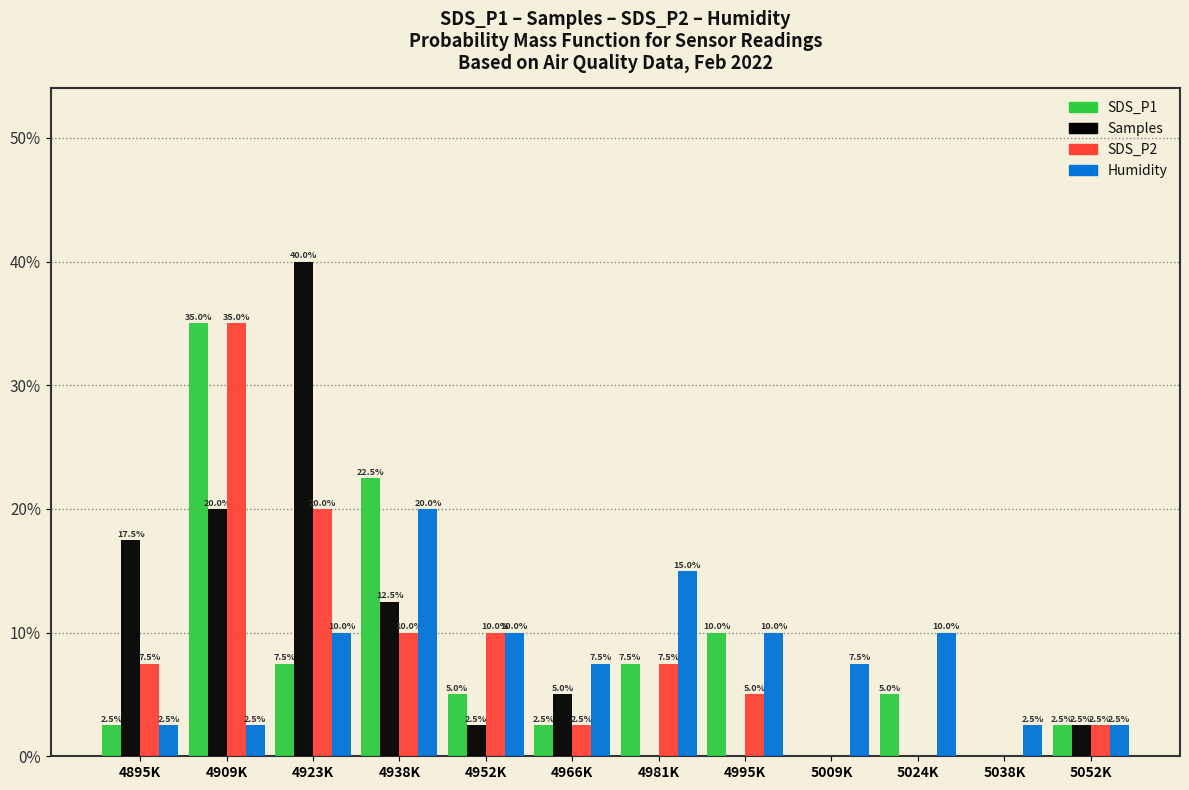

Reading left to right, list all the values displayed in this chart.

SDS_P1: 4895K=2.5	4909K=35.0	4923K=7.5	4938K=22.5	4952K=5.0	4966K=2.5	4981K=7.5	4995K=10.0	5009K=0.0	5024K=5.0	5038K=0.0	5052K=2.5
Samples: 4895K=17.5	4909K=20.0	4923K=40.0	4938K=12.5	4952K=2.5	4966K=5.0	4981K=0.0	4995K=0.0	5009K=0.0	5024K=0.0	5038K=0.0	5052K=2.5
SDS_P2: 4895K=7.5	4909K=35.0	4923K=20.0	4938K=10.0	4952K=10.0	4966K=2.5	4981K=7.5	4995K=5.0	5009K=0.0	5024K=0.0	5038K=0.0	5052K=2.5
Humidity: 4895K=2.5	4909K=2.5	4923K=10.0	4938K=20.0	4952K=10.0	4966K=7.5	4981K=15.0	4995K=10.0	5009K=7.5	5024K=10.0	5038K=2.5	5052K=2.5